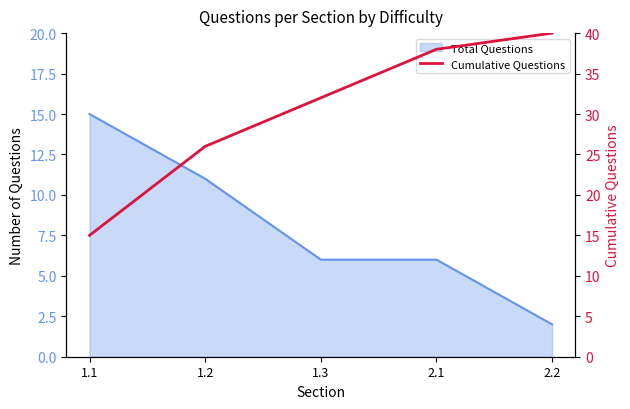

Reading right to left, extract all data points from this chart.

40	38	32	26	15